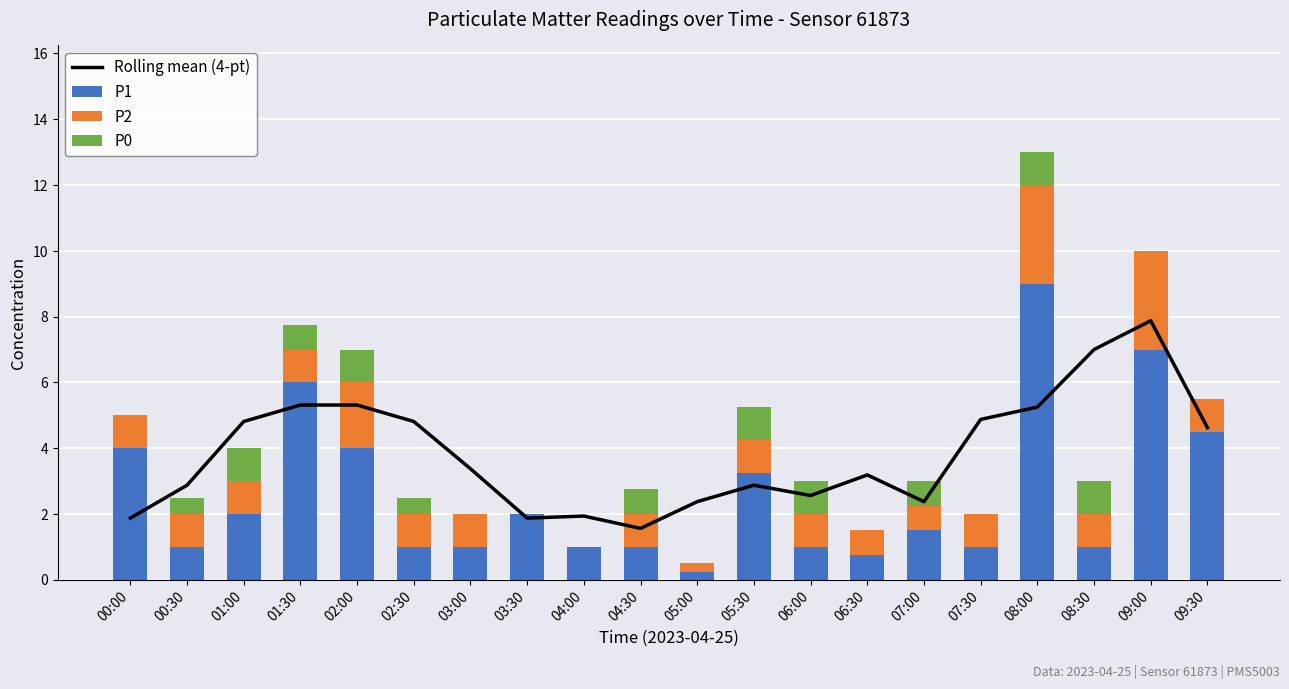

The P0 series shows 0.8 at 07:00. True or false?

True